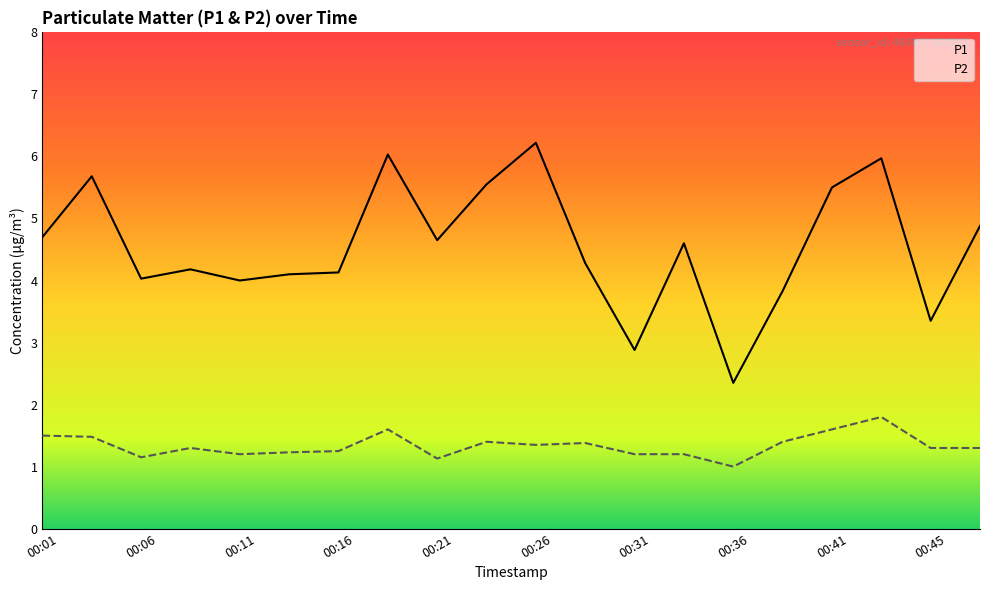

The value of P1 at 00:03 is 5.7. True or false?

True